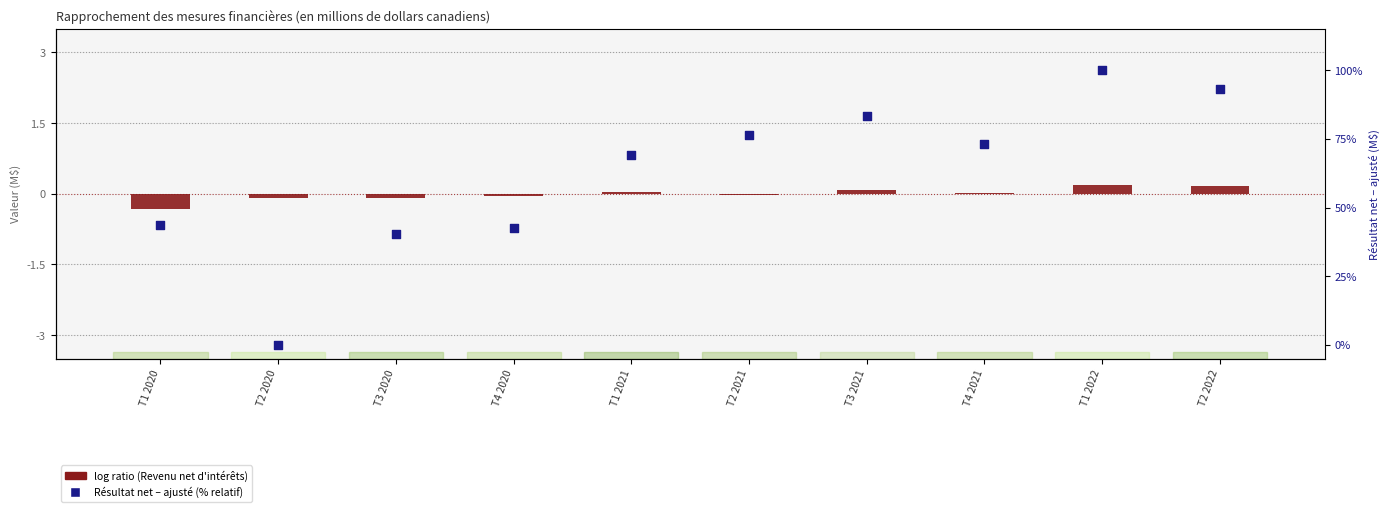

What are all the series names shown in the legend?

log ratio (Revenu net d'intérêts), Résultat net – ajusté (% relatif)